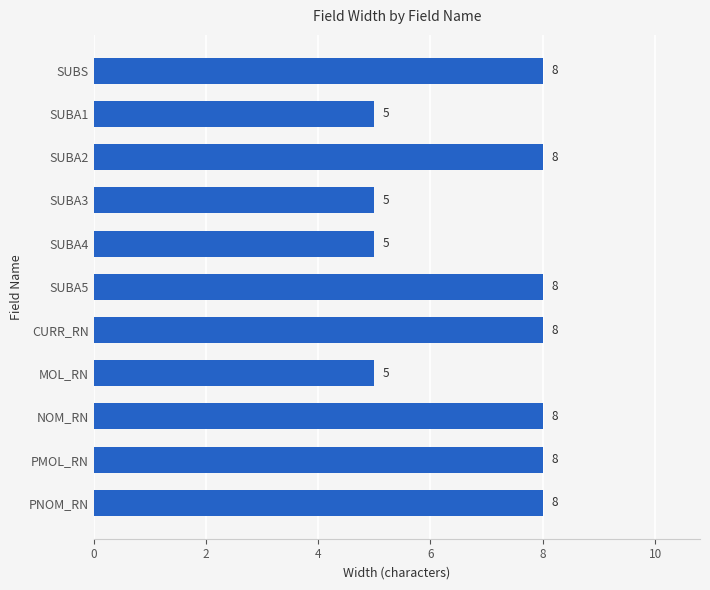

Reading top to bottom, transcribe all the data shown in this chart.

SUBS=8	SUBA1=5	SUBA2=8	SUBA3=5	SUBA4=5	SUBA5=8	CURR_RN=8	MOL_RN=5	NOM_RN=8	PMOL_RN=8	PNOM_RN=8